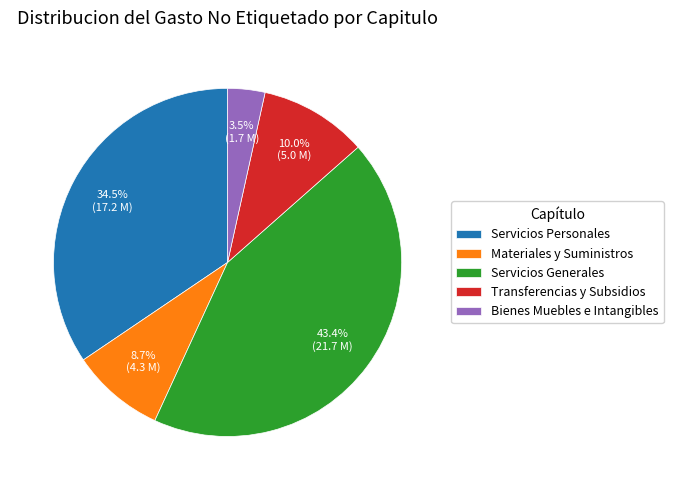

Between Transferencias y Subsidios and Servicios Generales, which is larger?

Servicios Generales